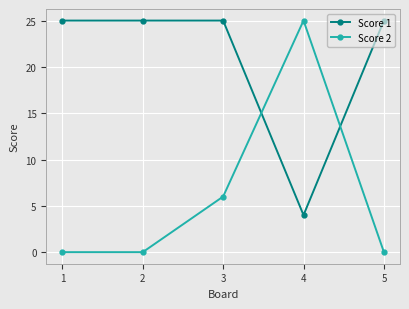

How many lines are shown in the chart?

2